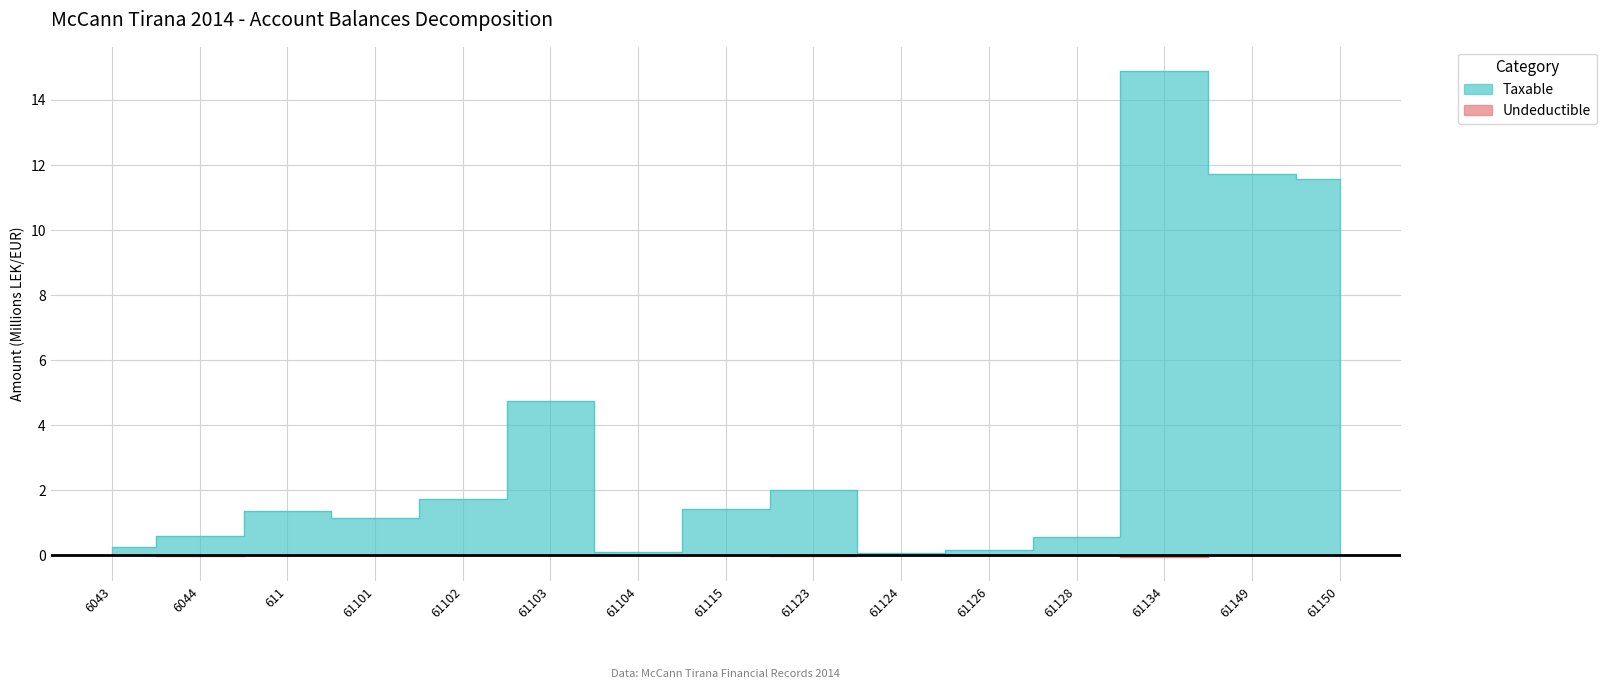

Reading left to right, transcribe all the data shown in this chart.

Taxable: 6043=0.3	6044=0.6	611=1.4	61101=1.1	61102=1.7	61103=4.7	61104=0.1	61115=1.4	61123=2.0	61124=0.1	61126=0.2	61128=0.6	61134=14.9	61149=11.7	61150=11.6
Undeductible: 6043=-0.0	6044=-0.0	611=-0.0	61101=-0.0	61102=-0.0	61103=-0.0	61104=-0.0	61115=-0.0	61123=-0.0	61124=-0.0	61126=-0.0	61128=-0.0	61134=-0.0	61149=-0.0	61150=-0.0